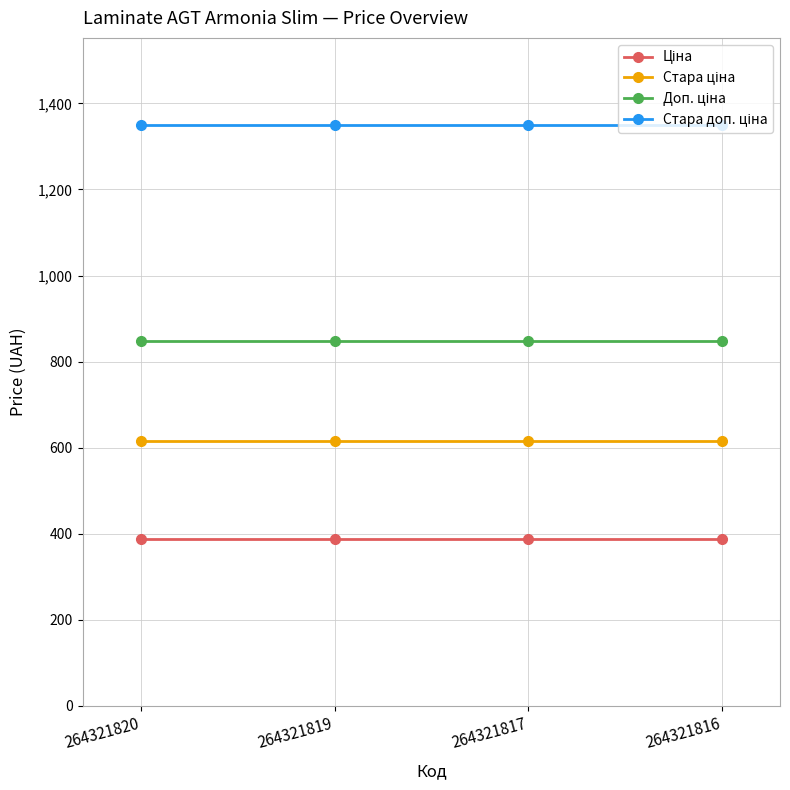

At how many categories does at least one series exceed 884?

4